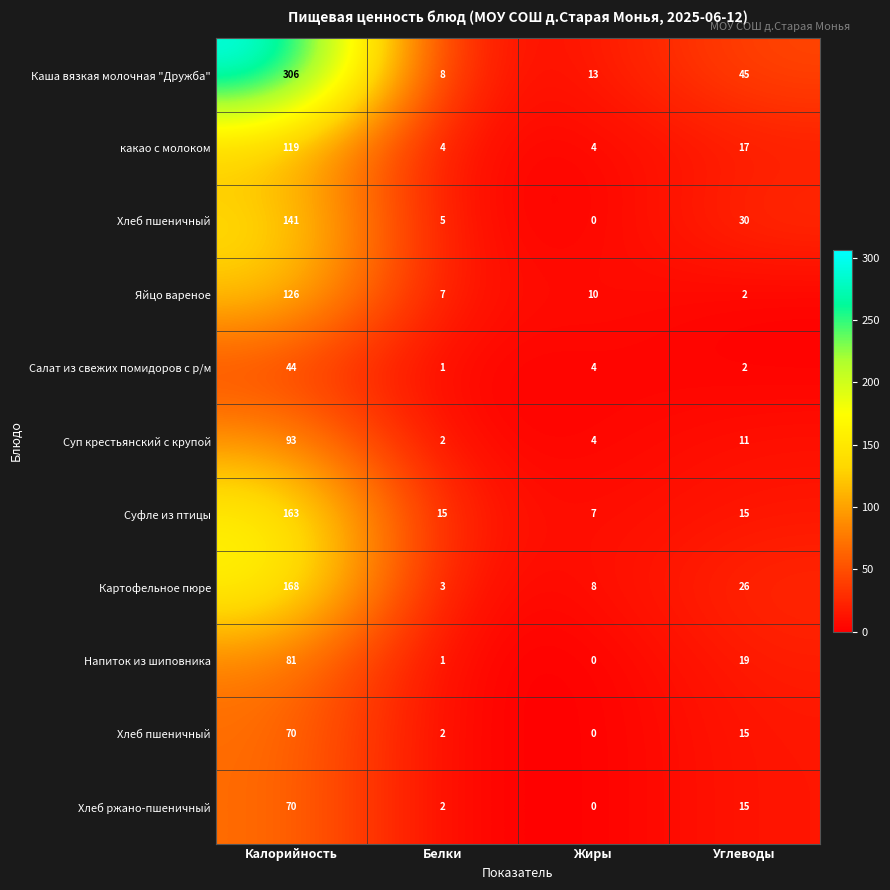

What is the difference between the highest and lowest values at Жиры?

13